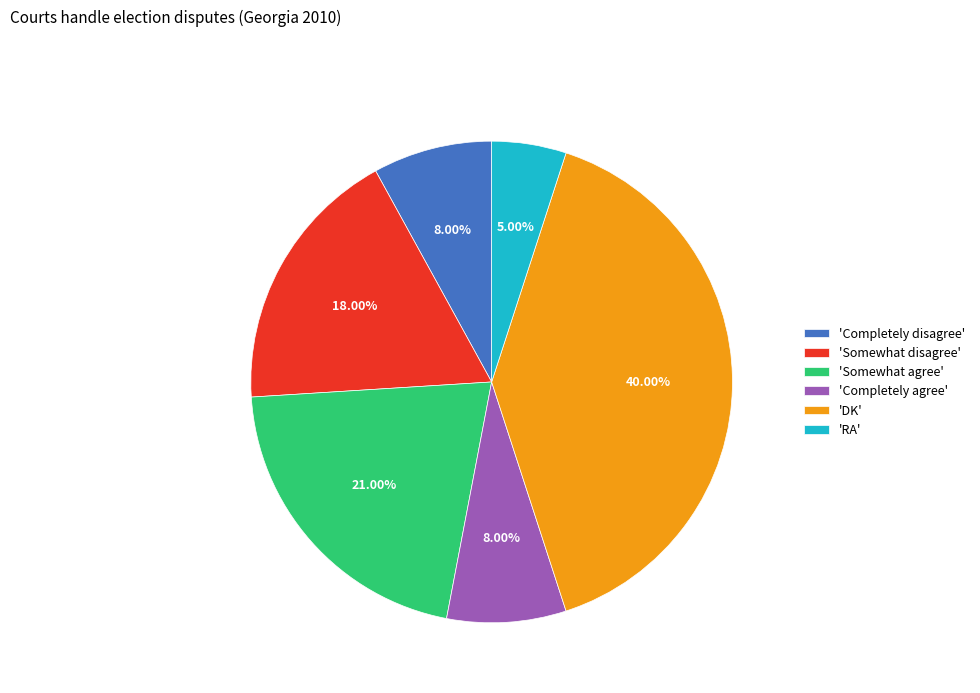

Is there any slice that represents more than half of the pie?

No